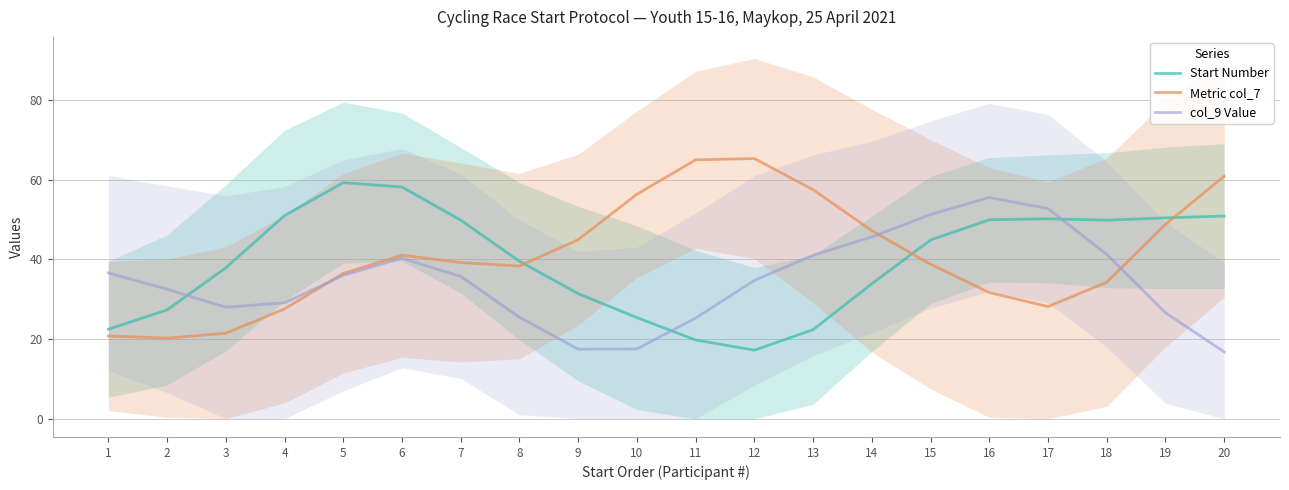

Does the chart have visible grid lines?

Yes